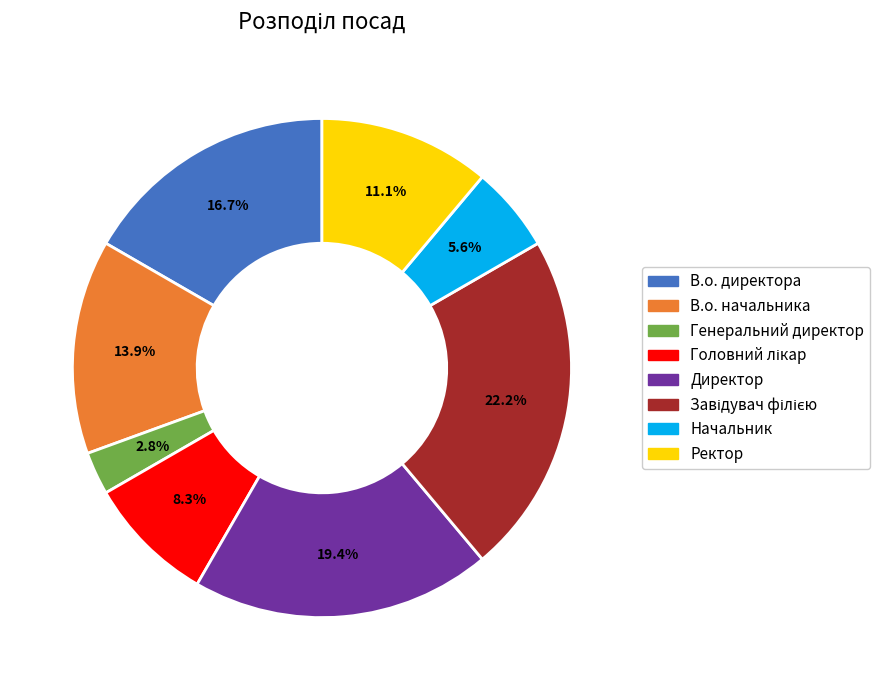

How many segments does this pie chart have?

8